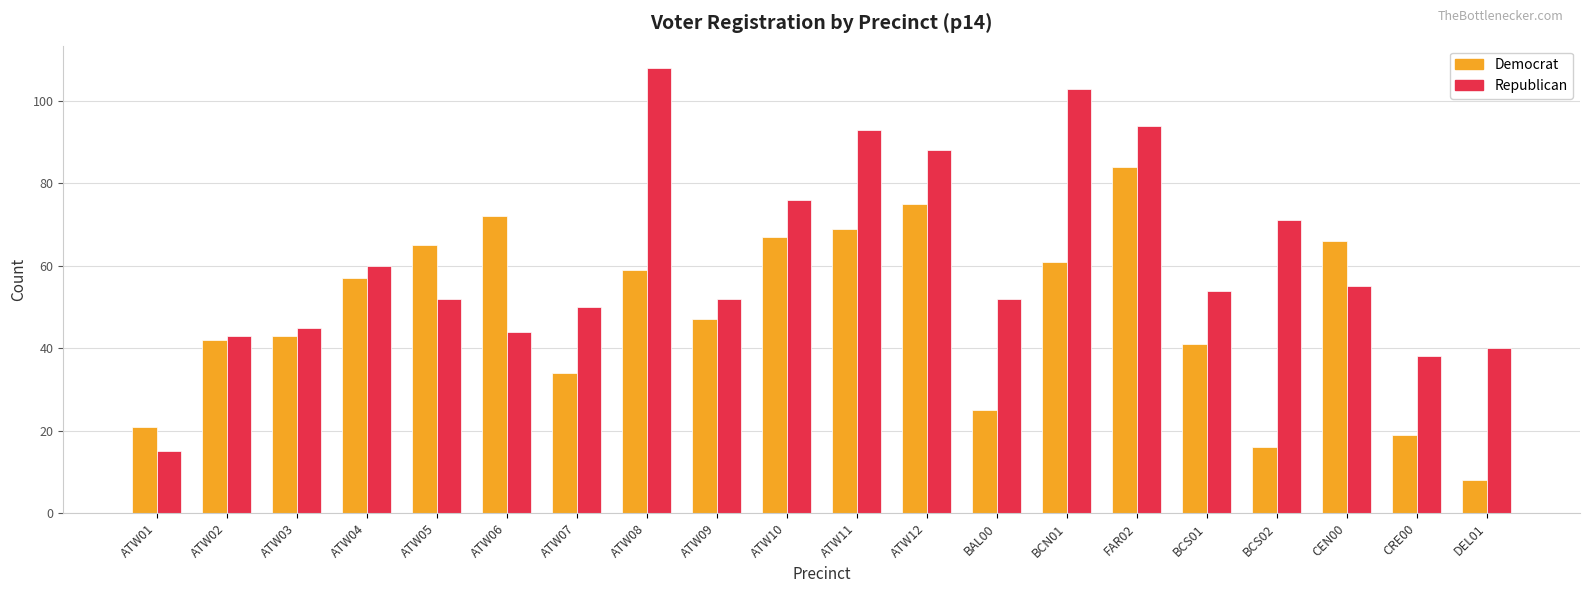

Which category has the lowest value across all series?

DEL01